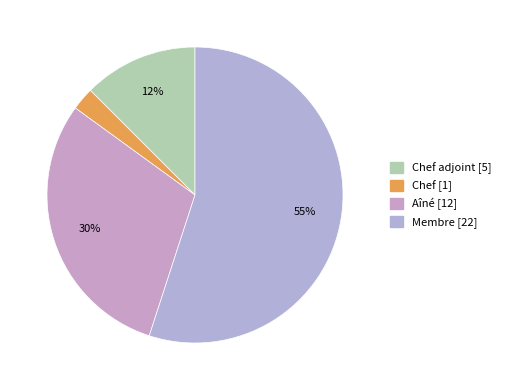

Count the number of slices in the pie.

4